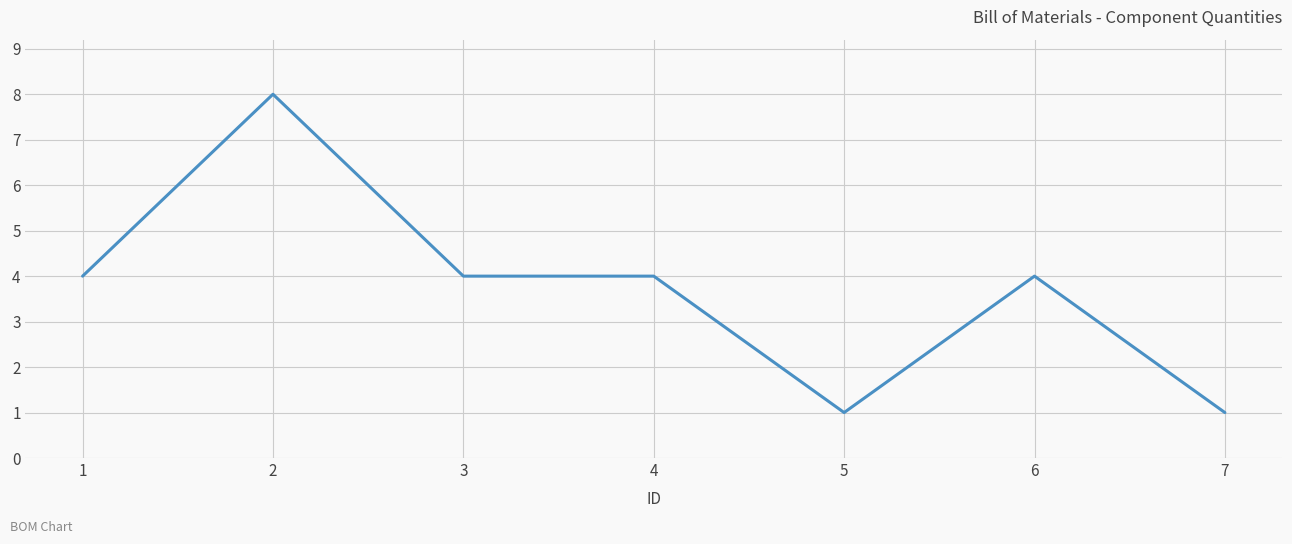

Reading left to right, list all the values displayed in this chart.

4	8	4	4	1	4	1